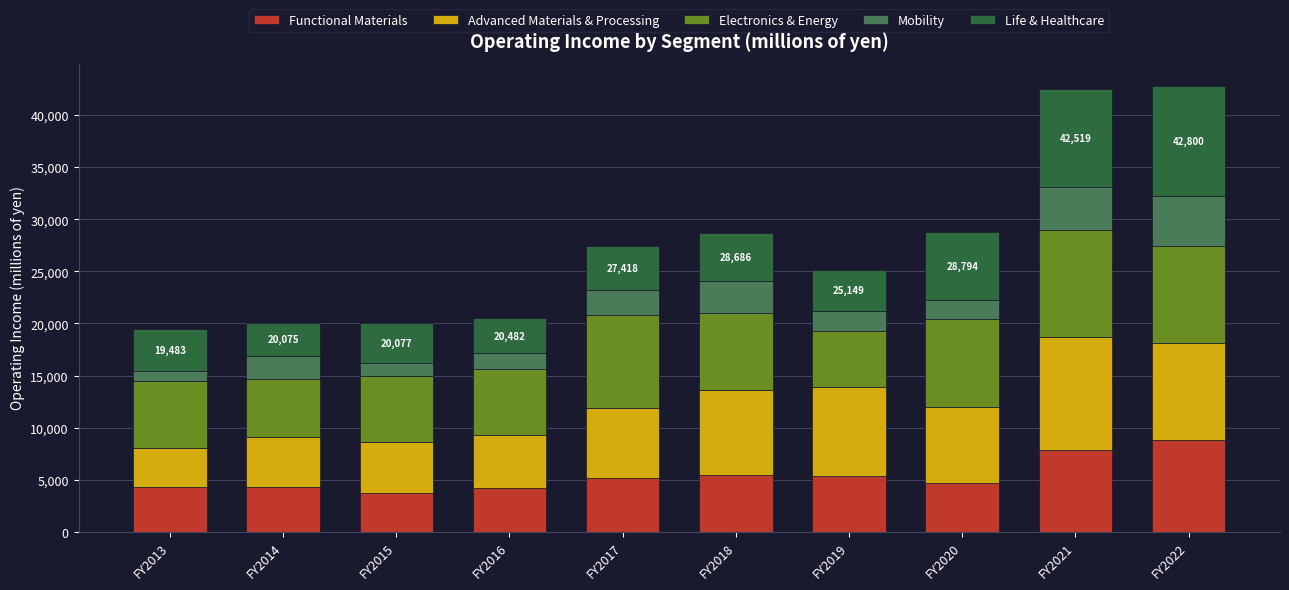

What is the maximum value for Functional Materials?

8810